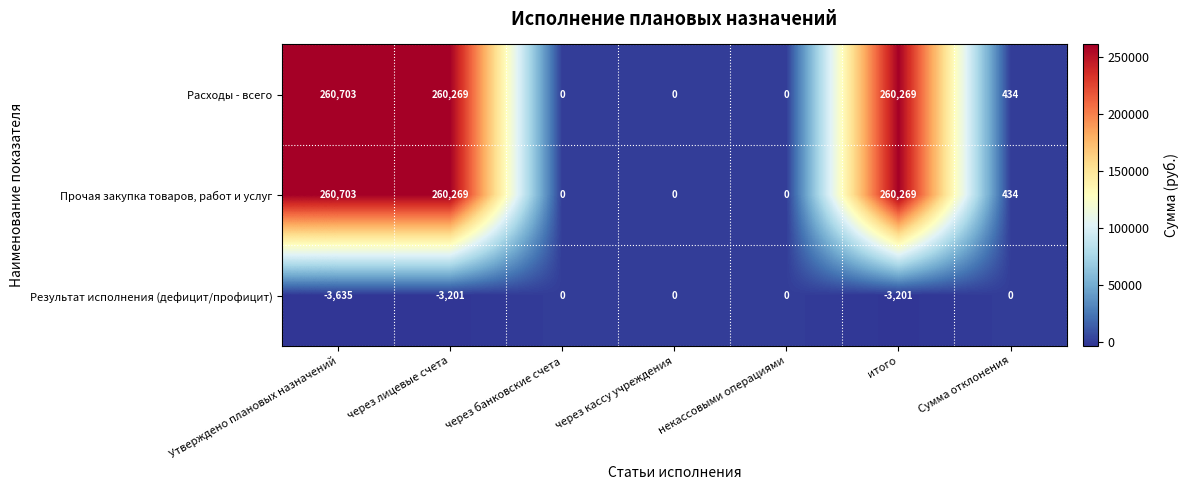

At which category does the chart reach its peak across all series?

Утверждено плановых назначений